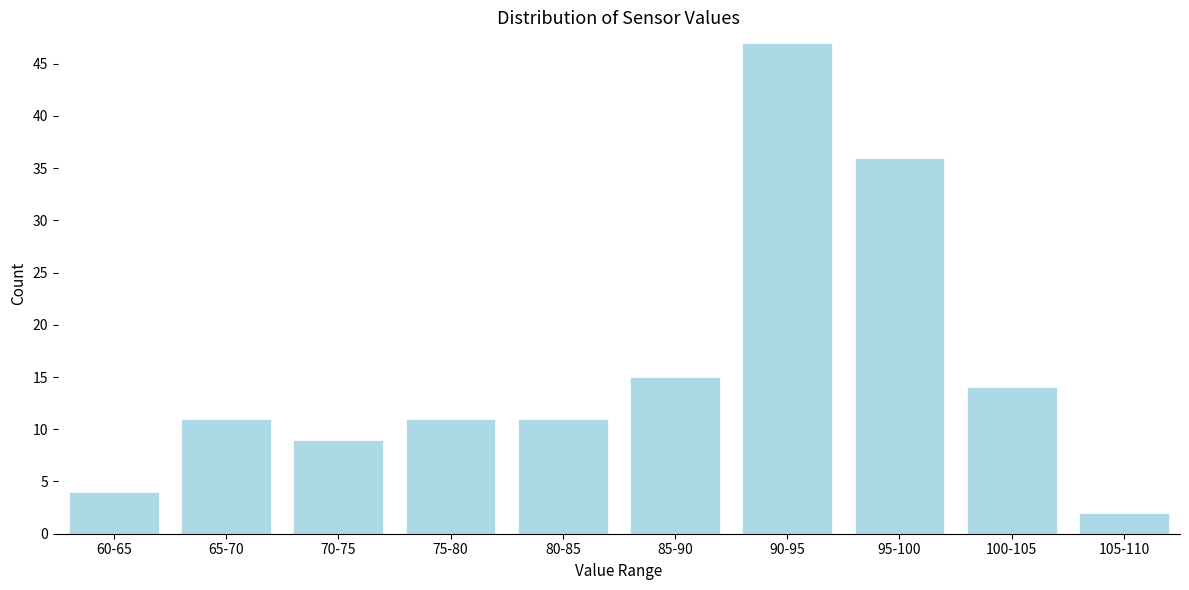

Reading left to right, transcribe all the data shown in this chart.

60-65=4	65-70=11	70-75=9	75-80=11	80-85=11	85-90=15	90-95=47	95-100=36	100-105=14	105-110=2